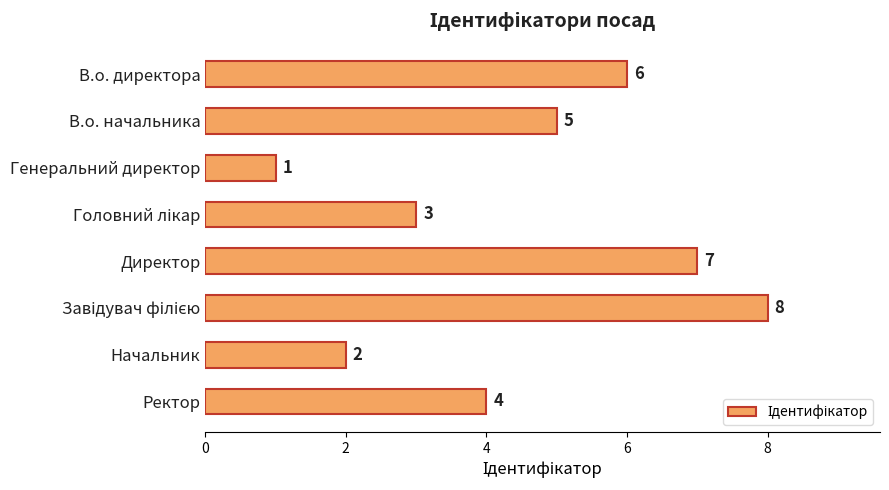

What is the difference between the maximum and minimum values?

7